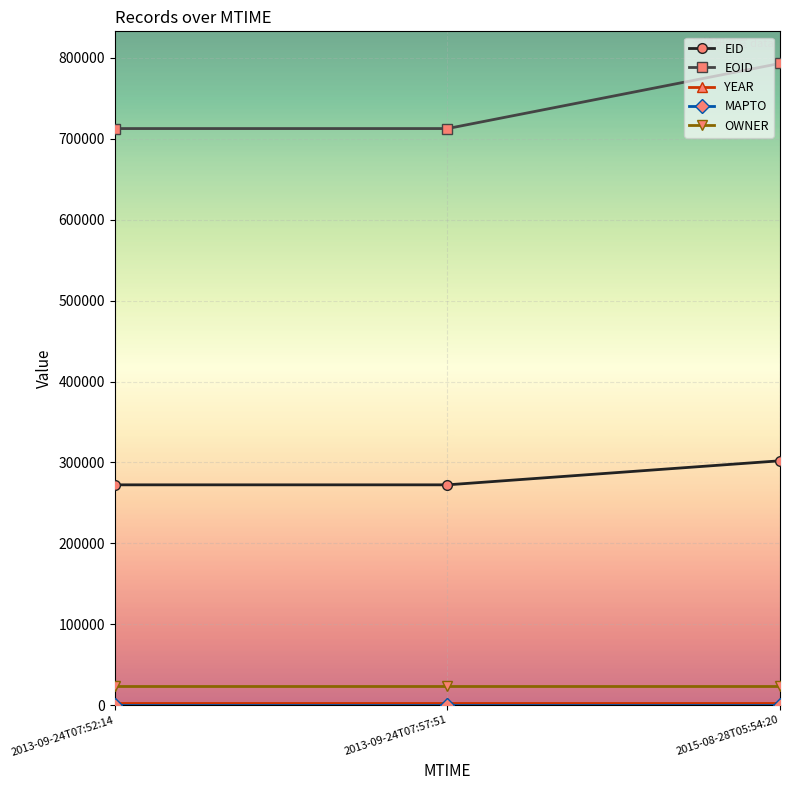

What is the average value of the EOID series?

739554